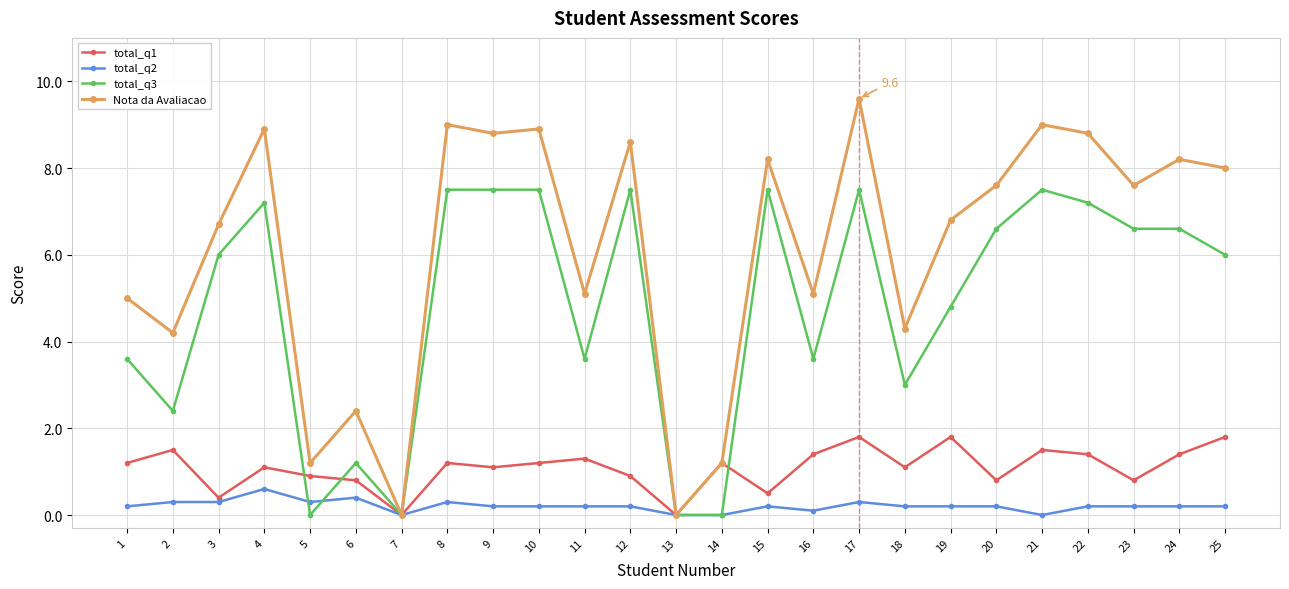

How many lines are shown in the chart?

4